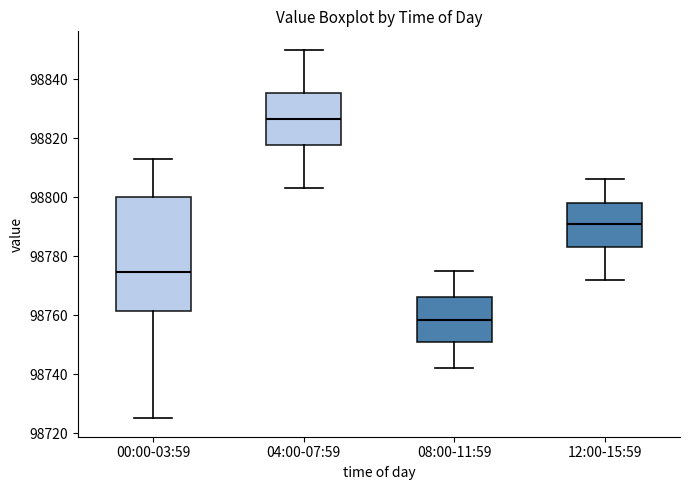

Which box has the lowest median line?

08:00-11:59